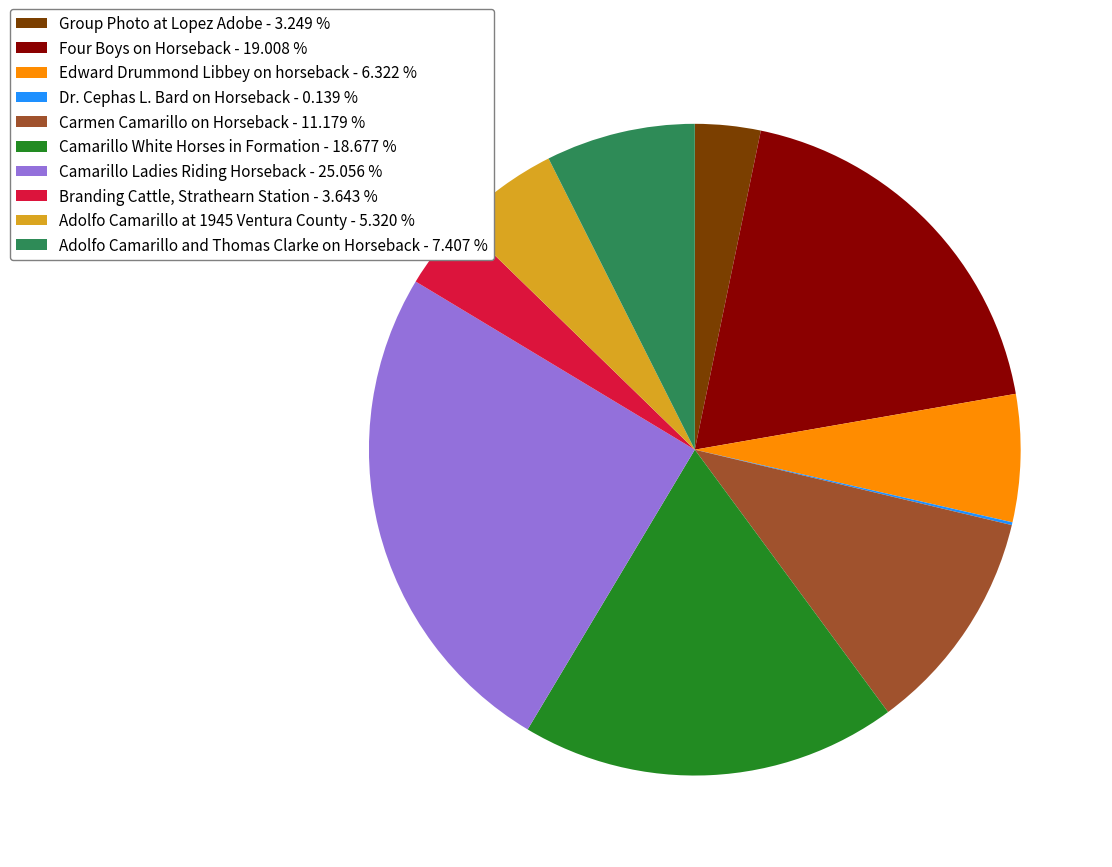

Do Edward Drummond Libbey on horseback - 6.322 % and Four Boys on Horseback - 19.008 % together represent more than half of the pie?

No